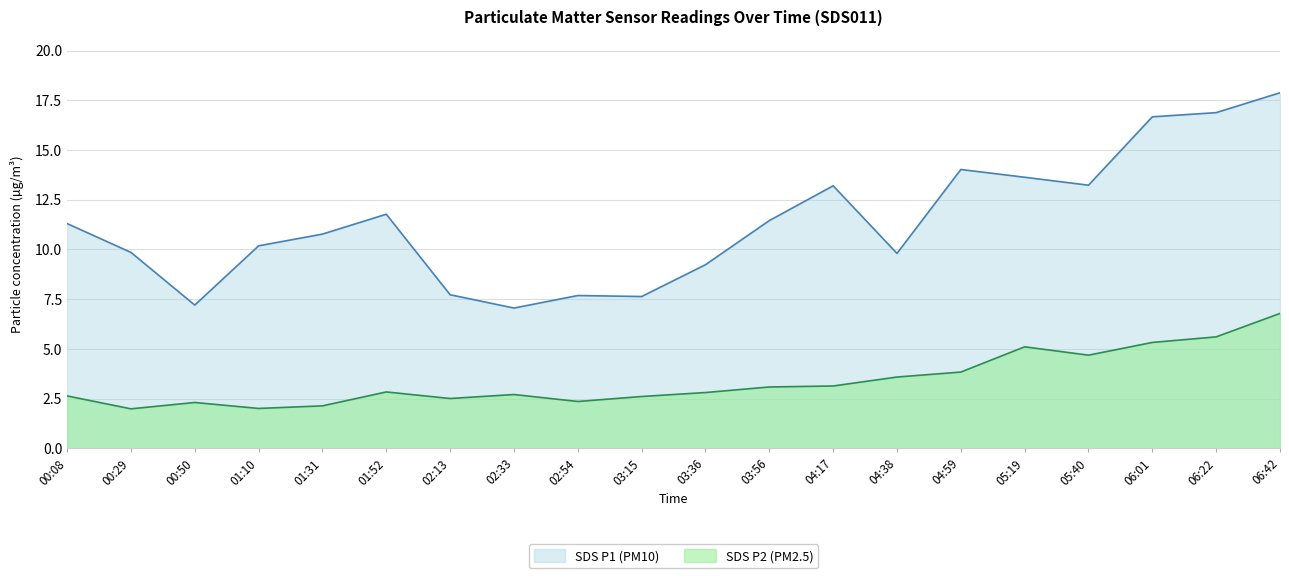

How many series are shown in this chart?

2